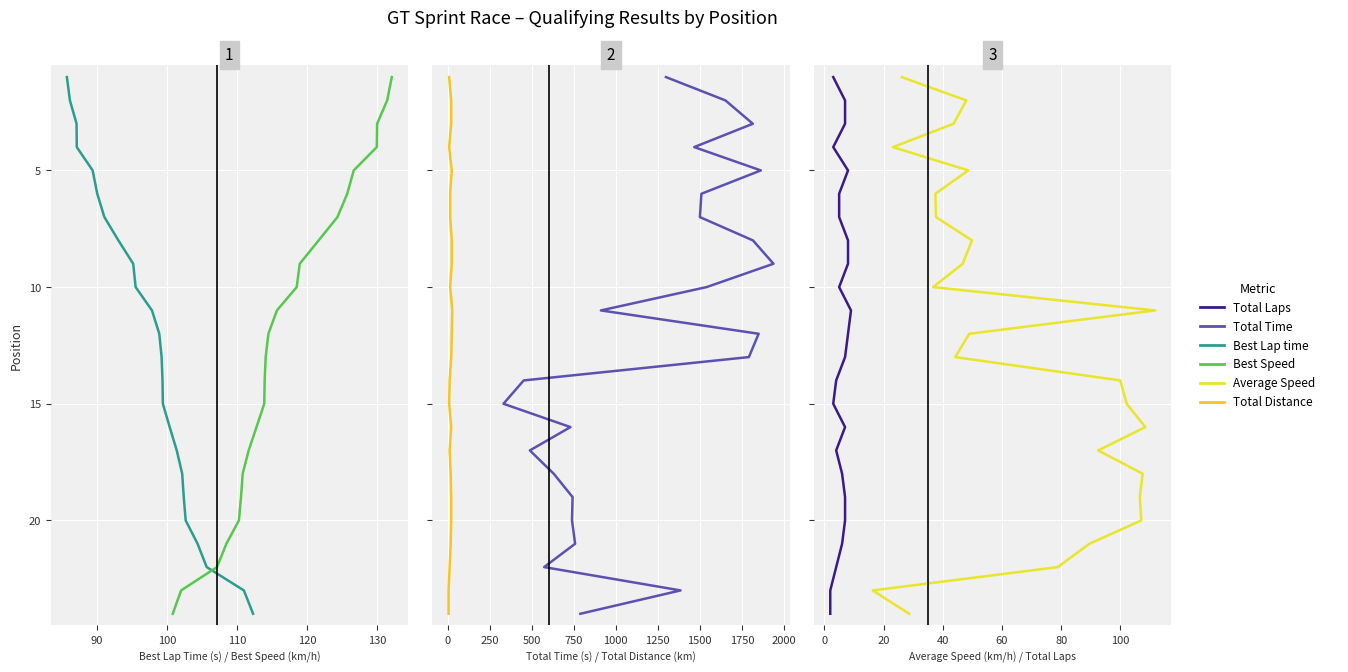

True or false: Total Time and Best Lap time cross at least once.

False